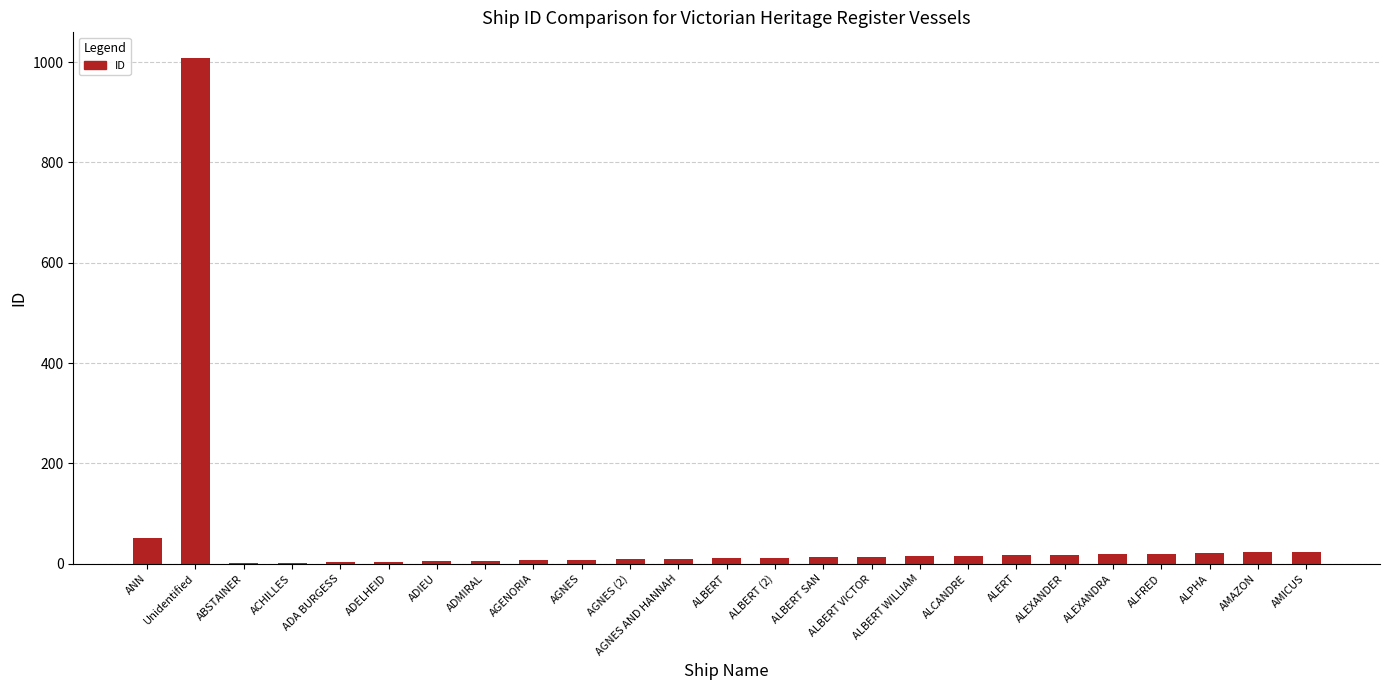

At which category does the chart reach its peak across all series?

Unidentified